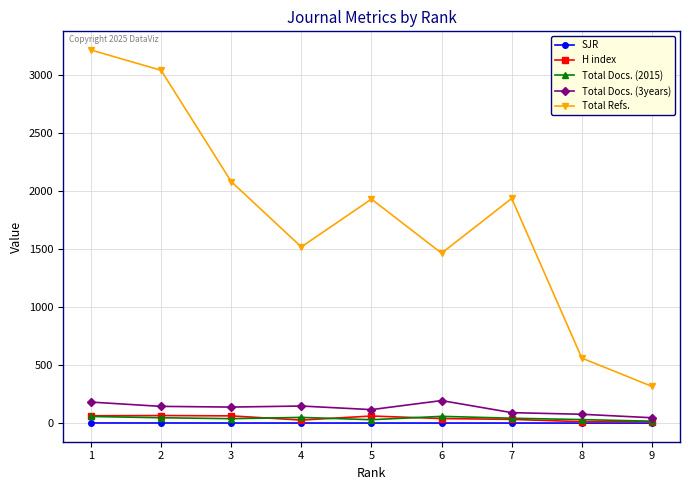

In Total Refs., how many points are higher than both neighbors (excluding endpoints)?

2